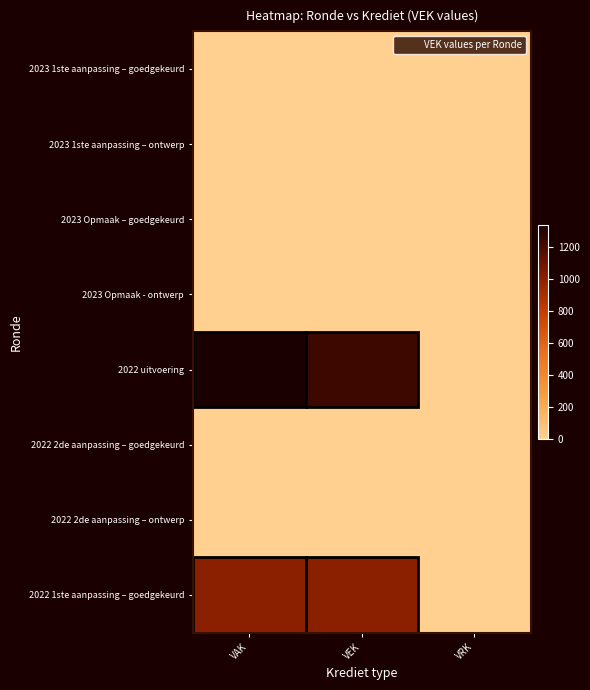

Rank the series at VEK from highest to lowest value.

2022 uitvoering, 2022 1ste aanpassing – goedgekeurd, 2023 1ste aanpassing – goedgekeurd, 2023 1ste aanpassing – ontwerp, 2023 Opmaak – goedgekeurd, 2023 Opmaak - ontwerp, 2022 2de aanpassing – goedgekeurd, 2022 2de aanpassing – ontwerp